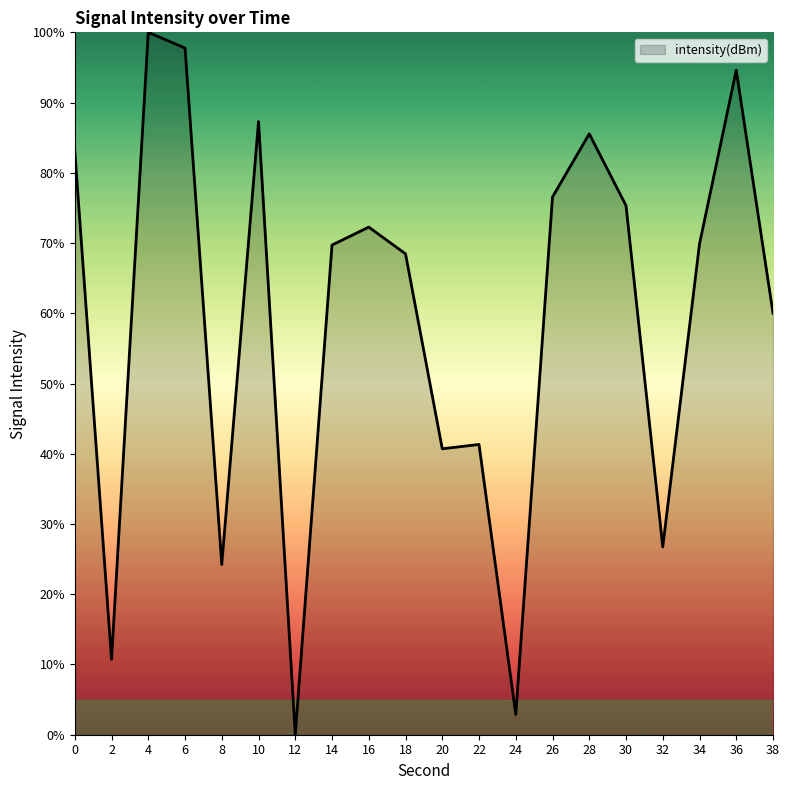

What is the sum of all values?

1187.2